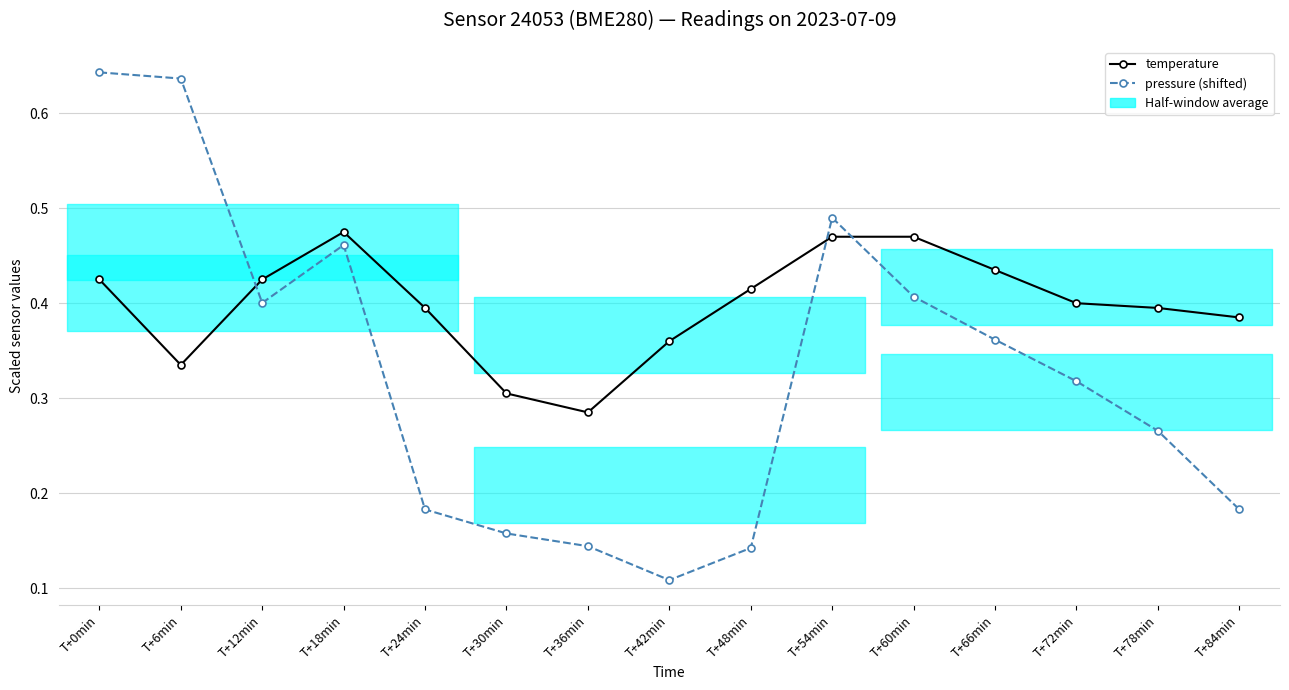

At which label is pressure (shifted) closest to 0?

T+42min